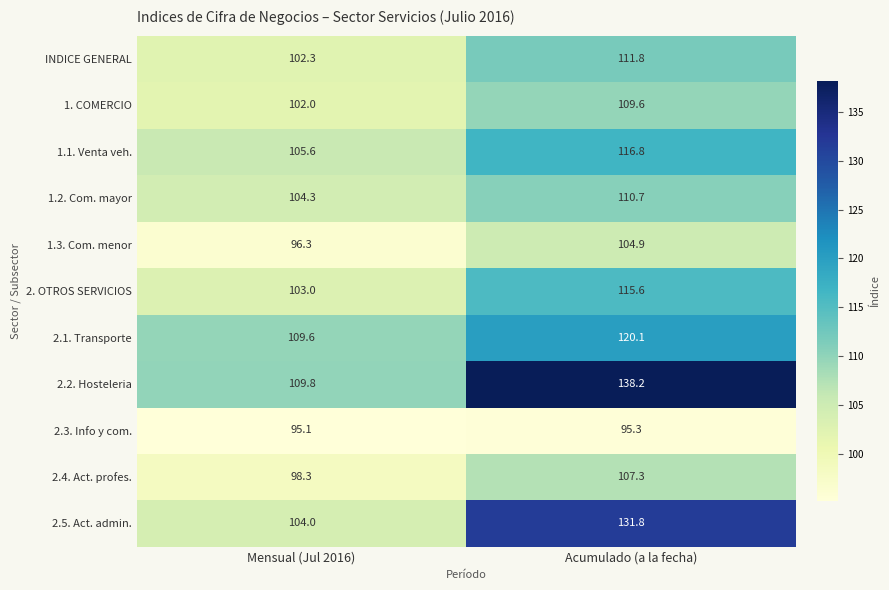

Which series has the largest total across all categories?

2.2. Hosteleria